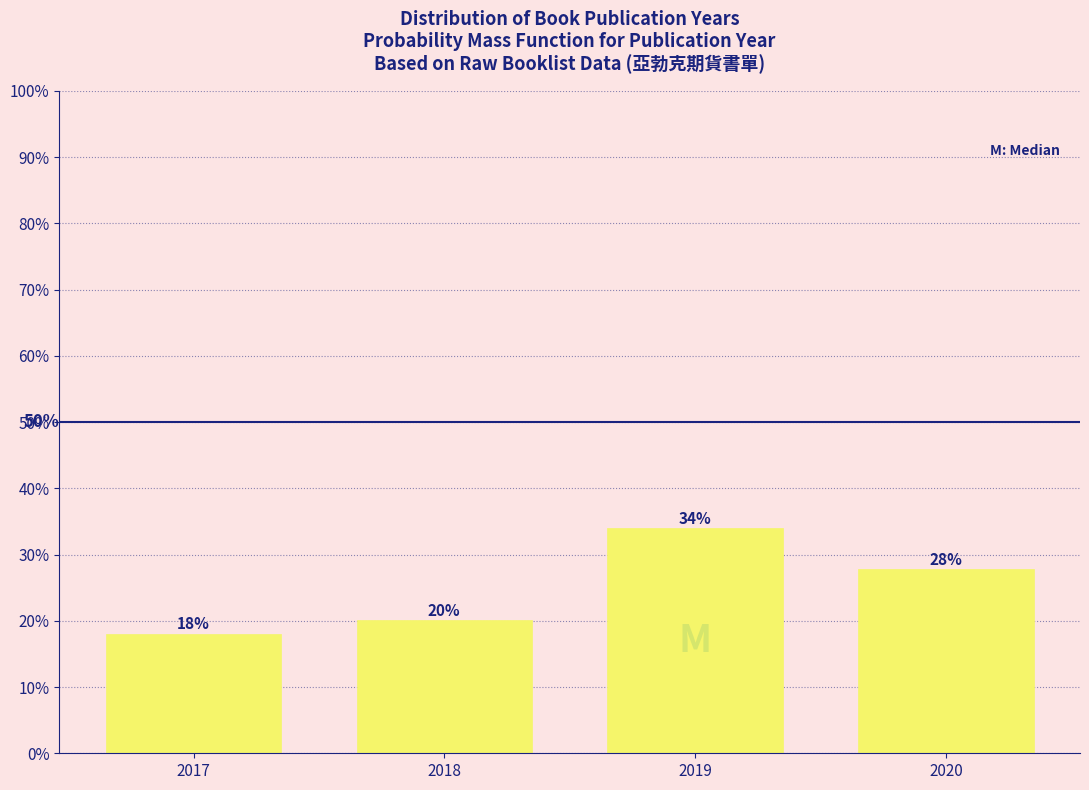

Does the chart contain any negative values?

No